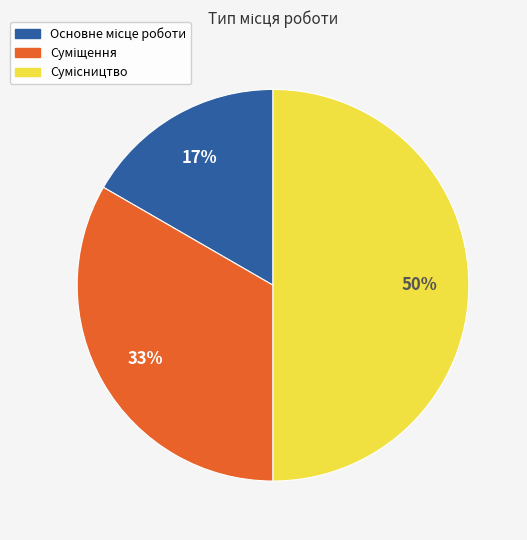

To the nearest percent, what is the average slice percentage?

33%